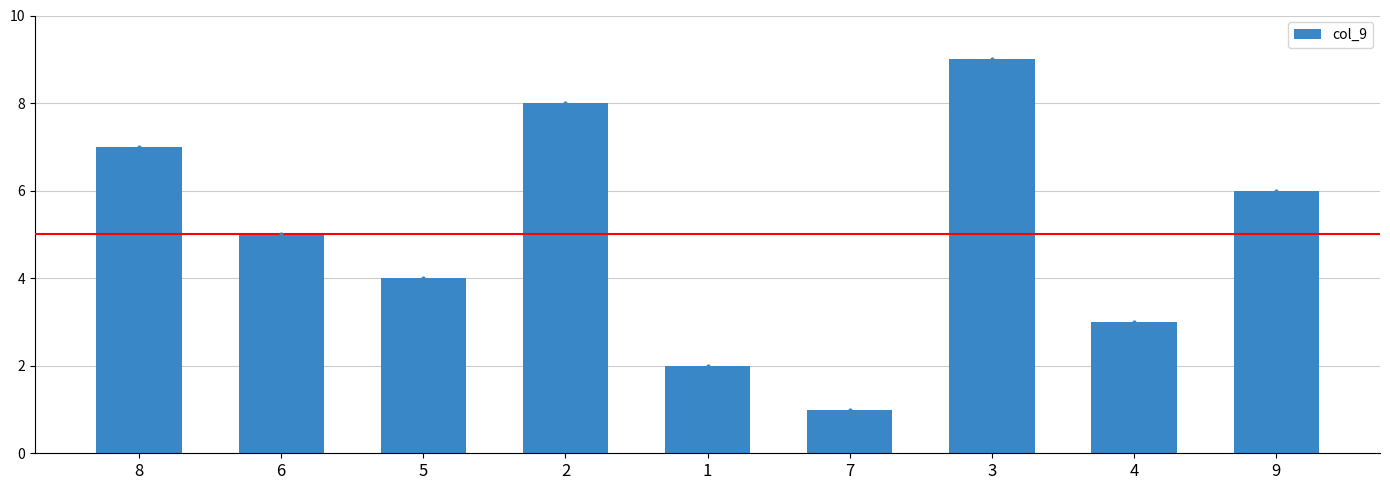

What is the minimum value shown in the chart?

1